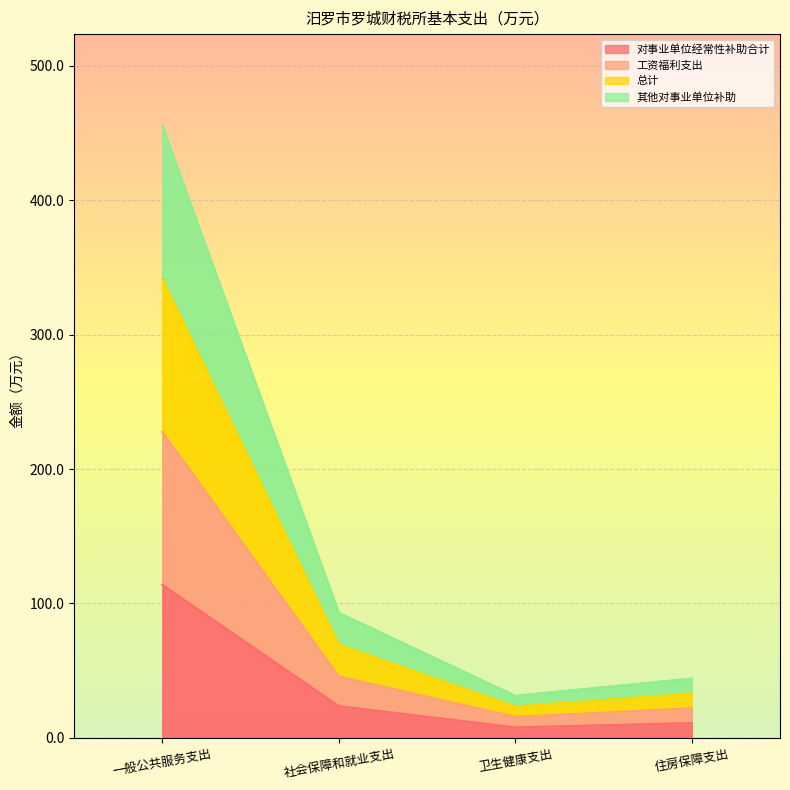

What is the maximum value shown in the chart?

455.2